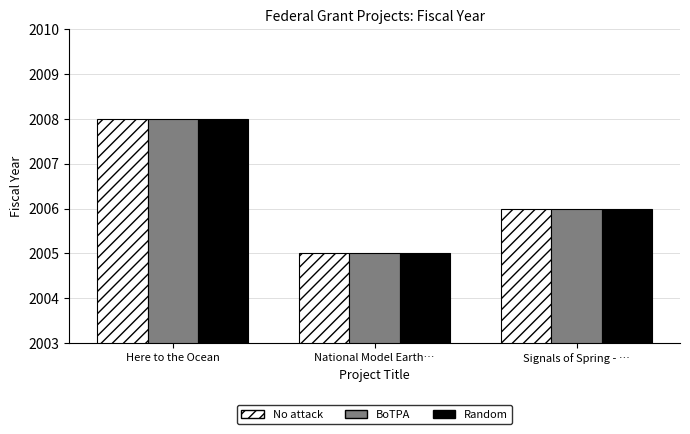

Is the value of Random at National Model Earth… greater than the value of BoTPA at Signals of Spring - …?

No